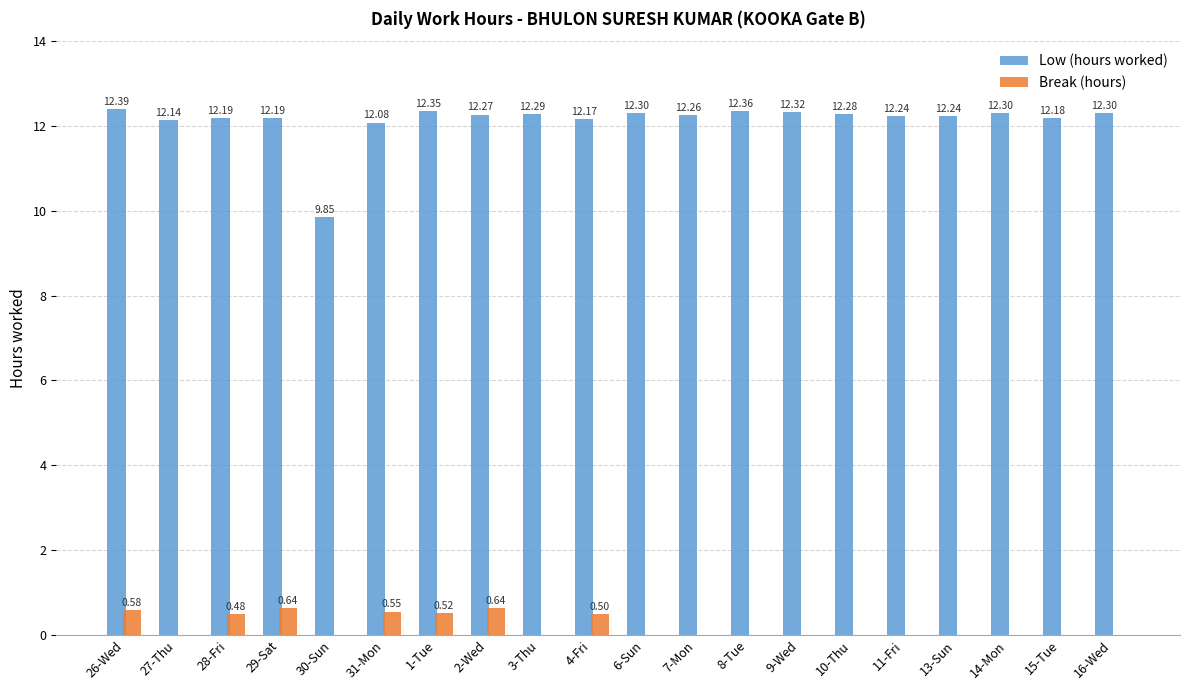

What is the approximate value of Low (hours worked) at 10-Thu?

12.3